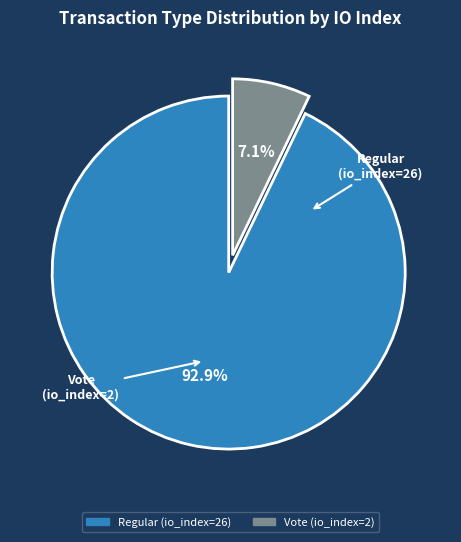

Between Regular (io_index=26) and Vote (io_index=2), which is larger?

Regular (io_index=26)